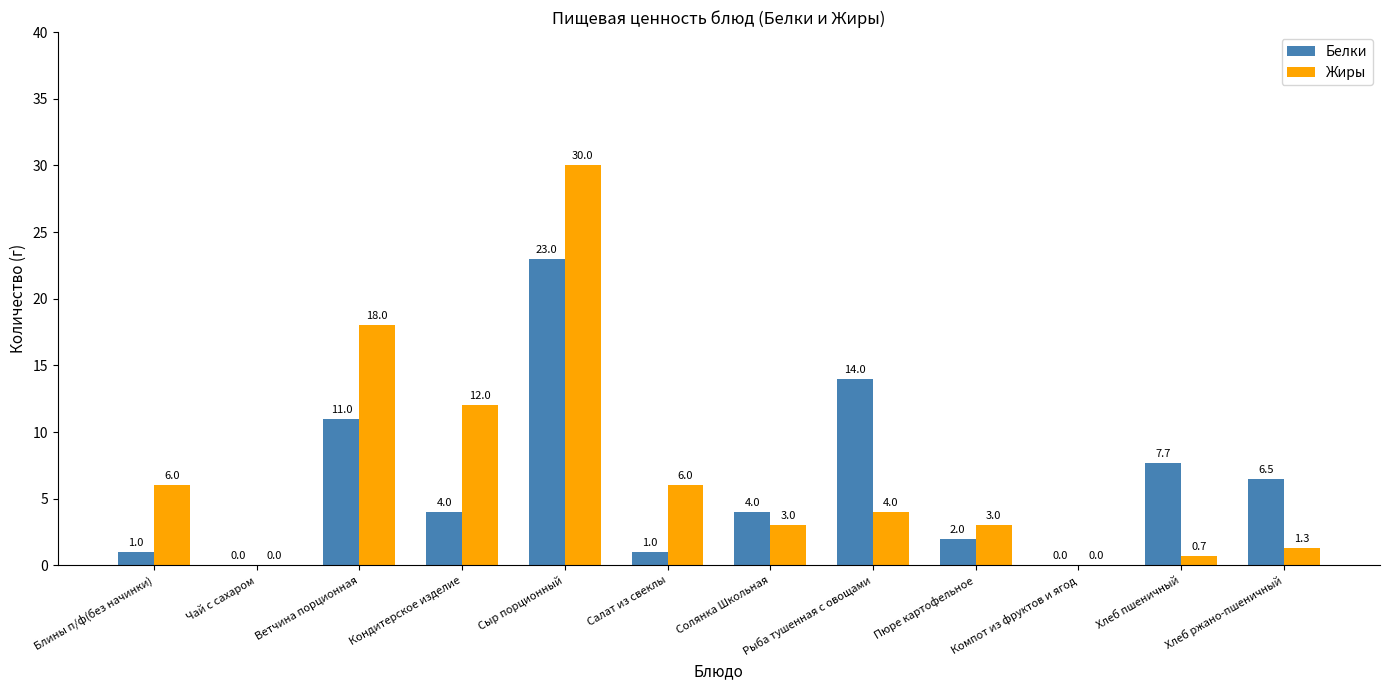

How many groups of bars are there?

12